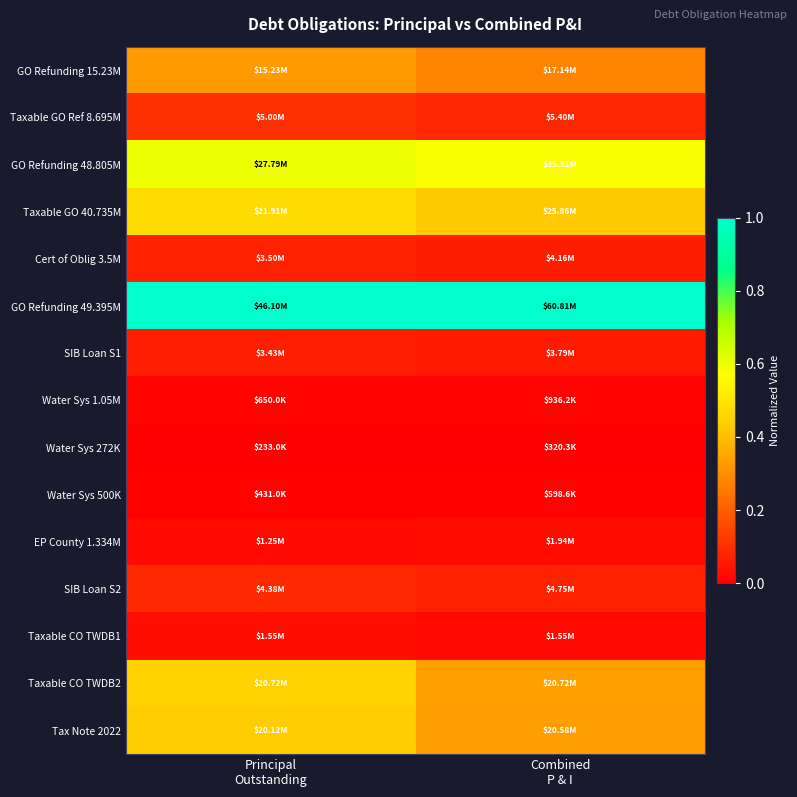

Reading left to right, transcribe all the data shown in this chart.

GO Refunding 15.23M: Principal
Outstanding=0.3	Combined
P & I=0.3
Taxable GO Ref 8.695M: Principal
Outstanding=0.1	Combined
P & I=0.1
GO Refunding 48.805M: Principal
Outstanding=0.6	Combined
P & I=0.6
Taxable GO 40.735M: Principal
Outstanding=0.5	Combined
P & I=0.4
Cert of Oblig 3.5M: Principal
Outstanding=0.1	Combined
P & I=0.1
GO Refunding 49.395M: Principal
Outstanding=1.0	Combined
P & I=1.0
SIB Loan S1: Principal
Outstanding=0.1	Combined
P & I=0.1
Water Sys 1.05M: Principal
Outstanding=0.0	Combined
P & I=0.0
Water Sys 272K: Principal
Outstanding=0.0	Combined
P & I=0.0
Water Sys 500K: Principal
Outstanding=0.0	Combined
P & I=0.0
EP County 1.334M: Principal
Outstanding=0.0	Combined
P & I=0.0
SIB Loan S2: Principal
Outstanding=0.1	Combined
P & I=0.1
Taxable CO TWDB1: Principal
Outstanding=0.0	Combined
P & I=0.0
Taxable CO TWDB2: Principal
Outstanding=0.4	Combined
P & I=0.3
Tax Note 2022: Principal
Outstanding=0.4	Combined
P & I=0.3